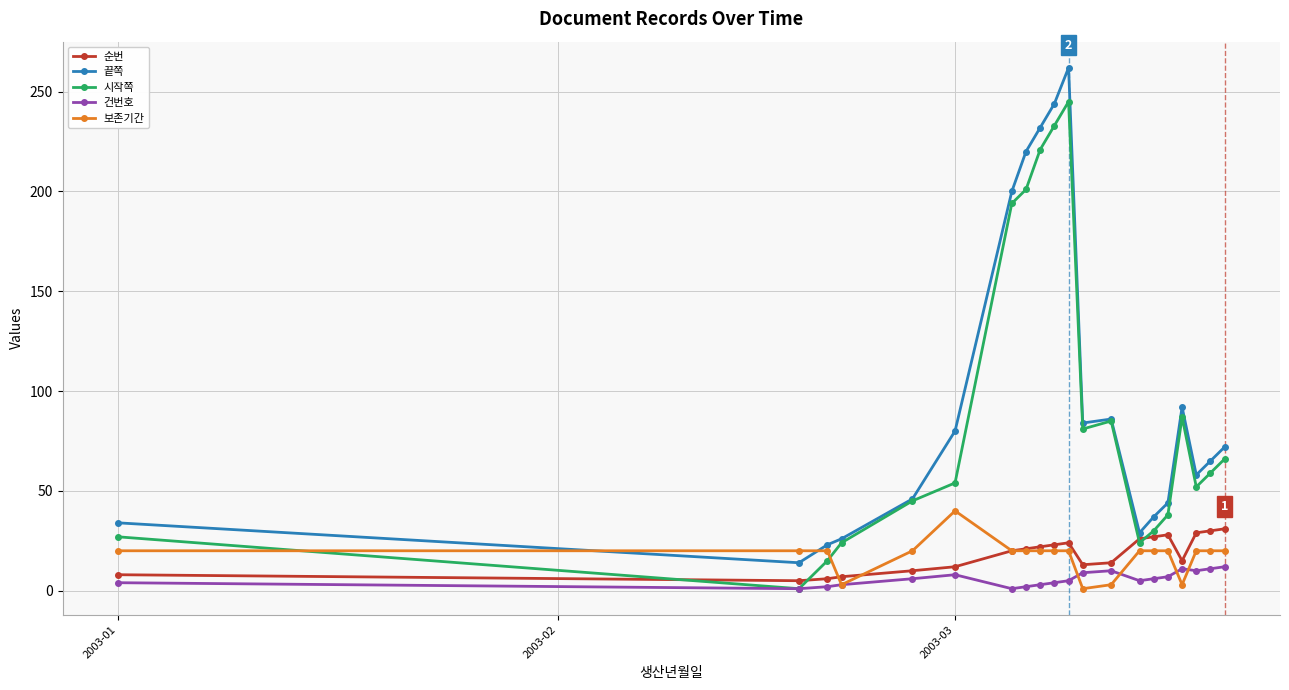

Count the number of categories in the chart.

20